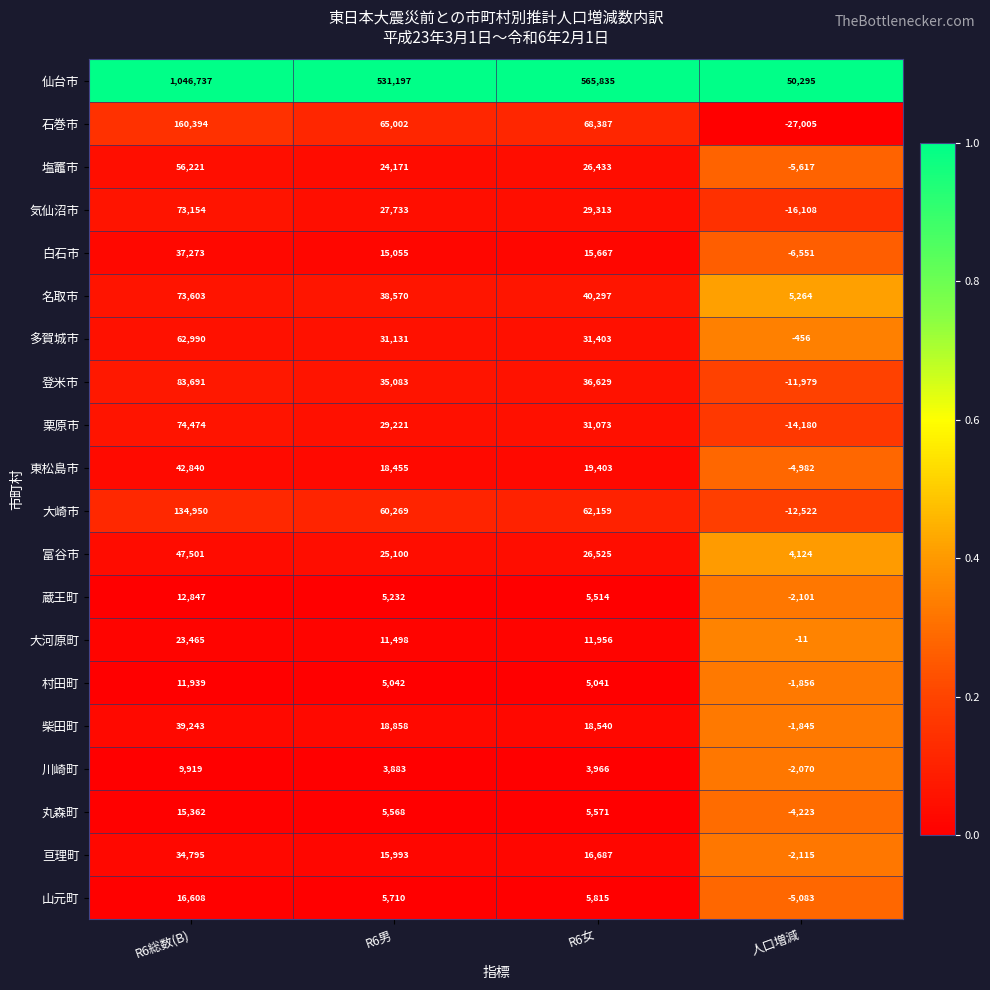

What is the maximum value shown in the chart?

1046737